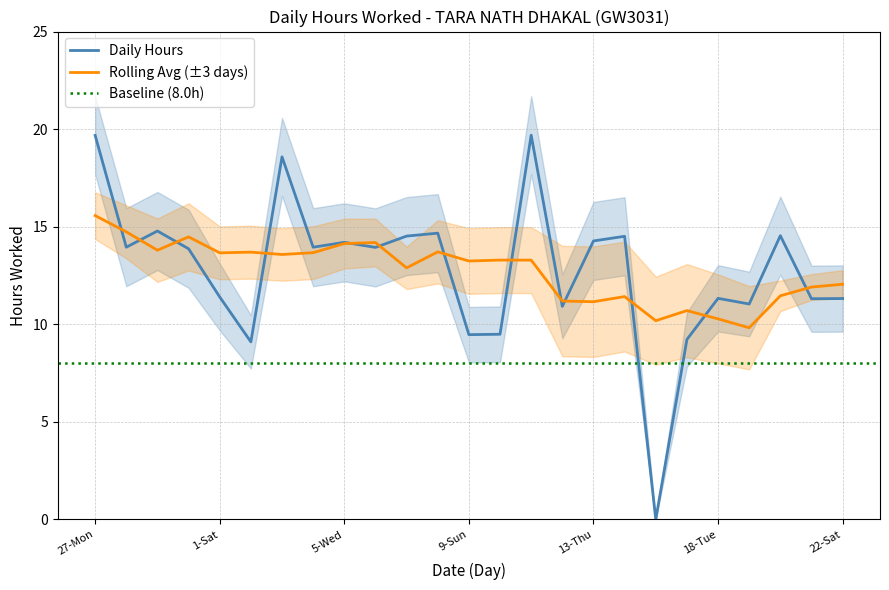

Where is the first local maximum?

29-Wed